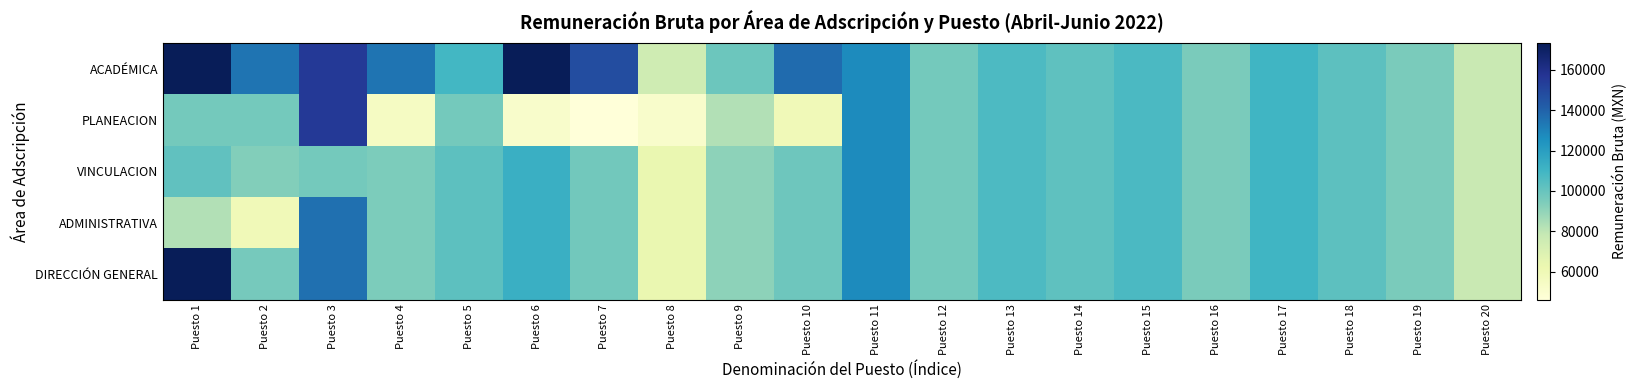

At which category is the sum across all series the highest?

Puesto 3